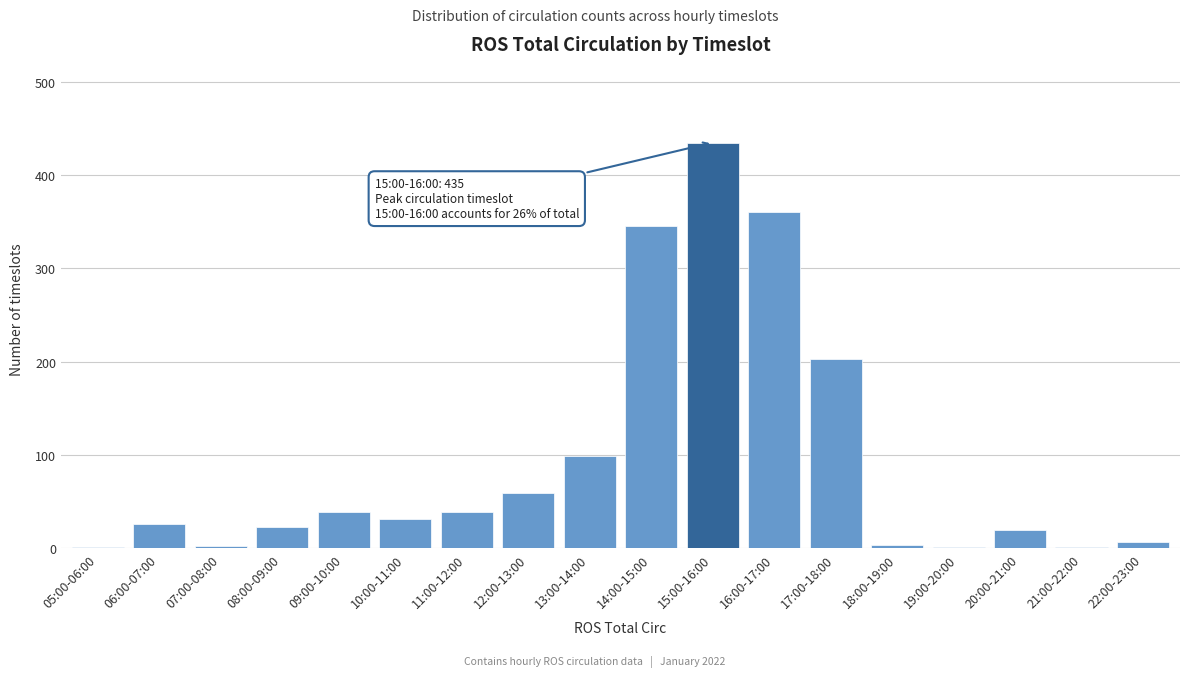

The value at 17:00-18:00 is 56. True or false?

False